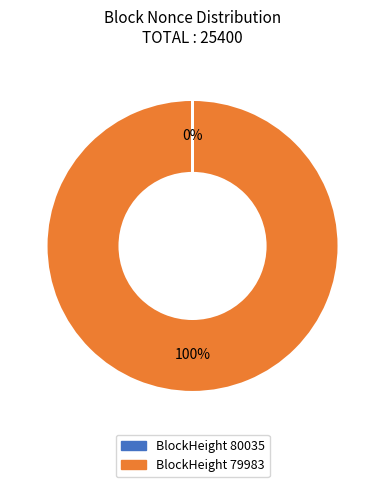

Is there a majority slice in this chart?

Yes